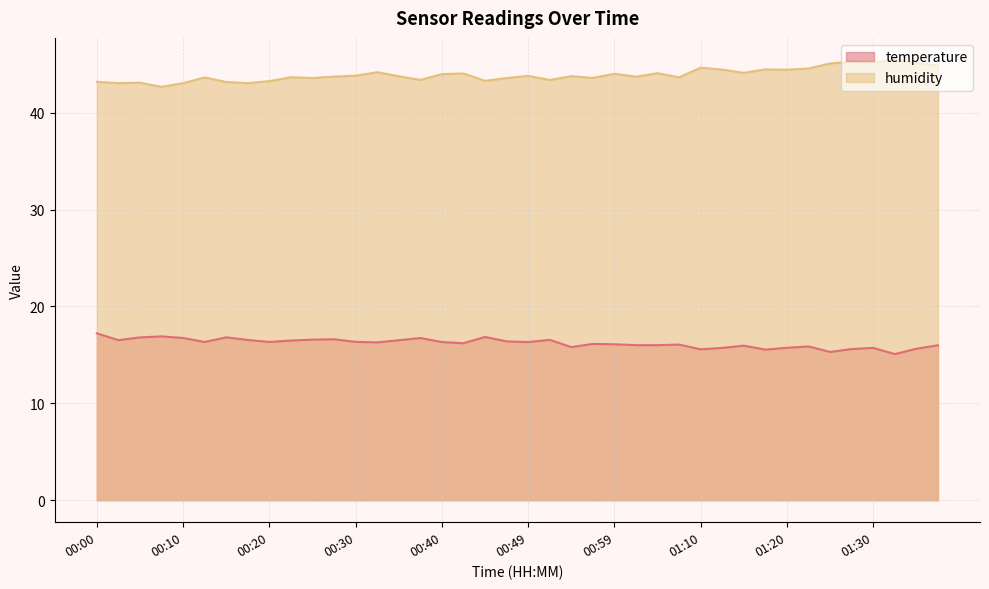

Is it true that humidity equals 29.1 at 01:22?

False